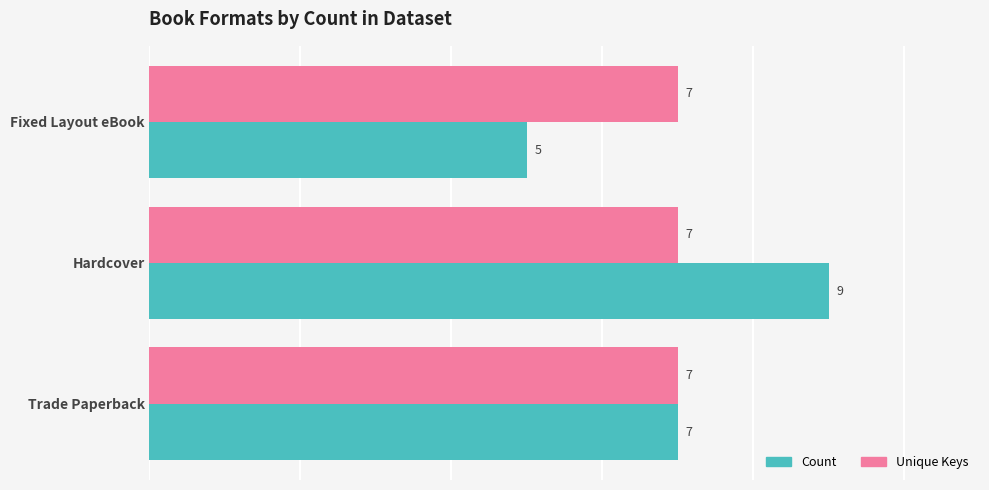

The Unique Keys series shows 7 at Hardcover. True or false?

True